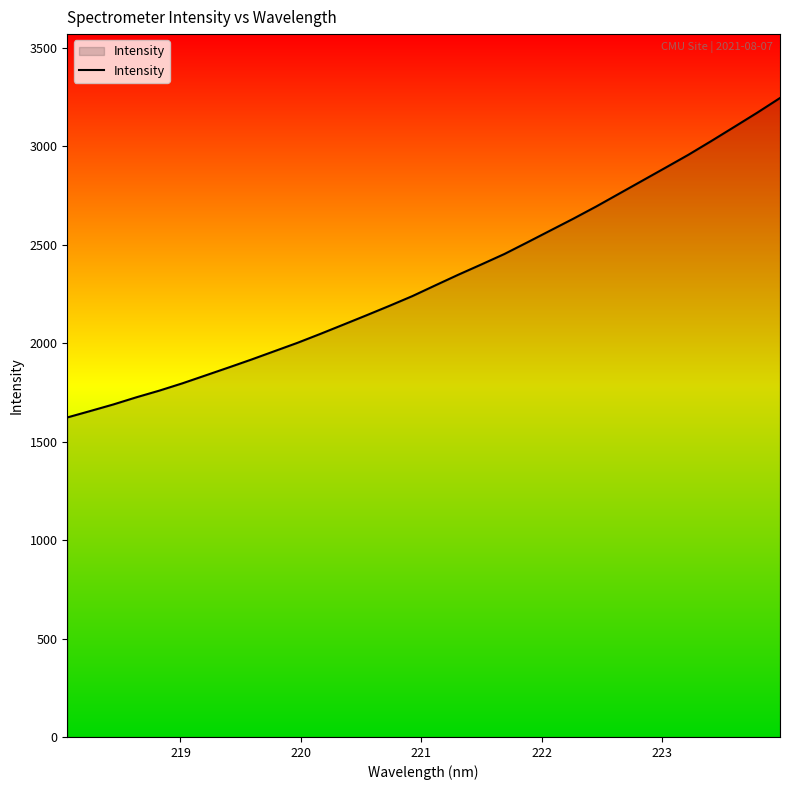

What is the average value?

2326.3